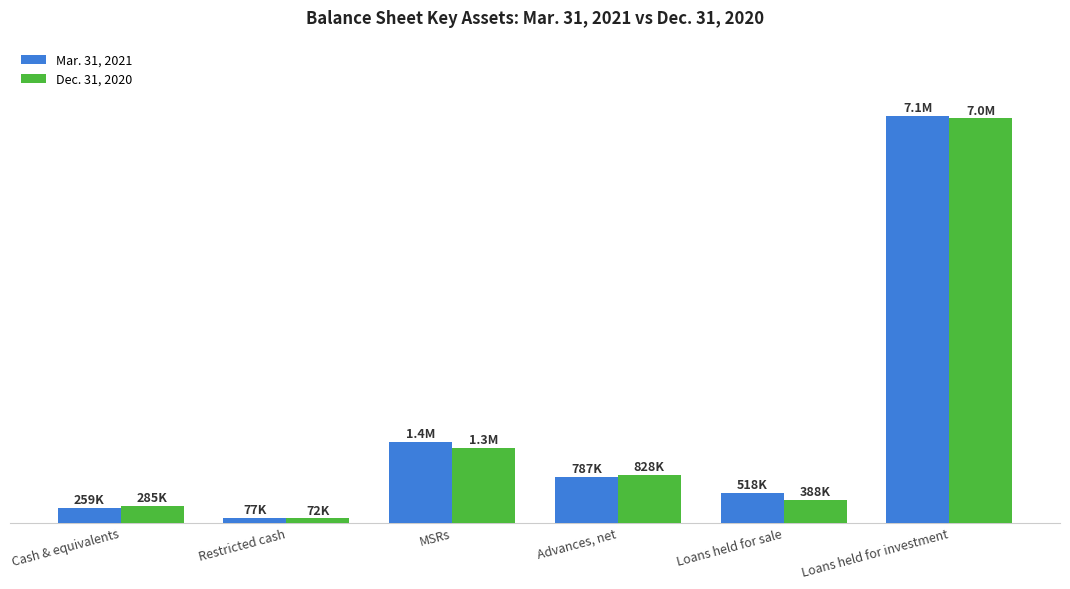

What is the difference between the highest and lowest values at Cash & equivalents?

25694